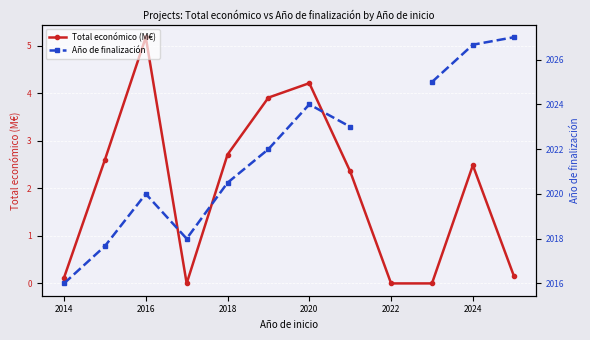

How many data points does each series have?

12